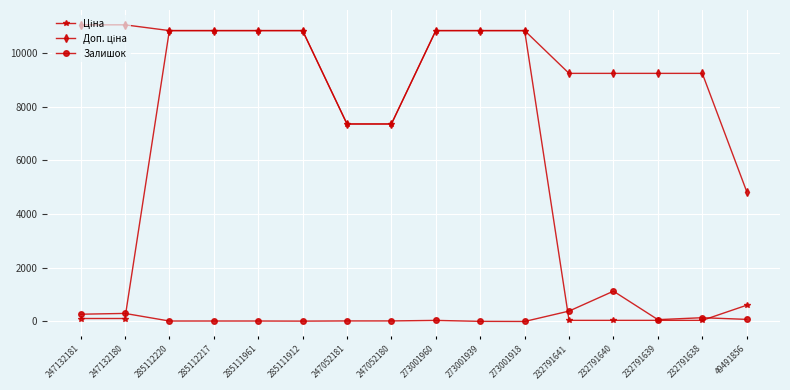

What is the total value across all series at 273001918?

21680.2